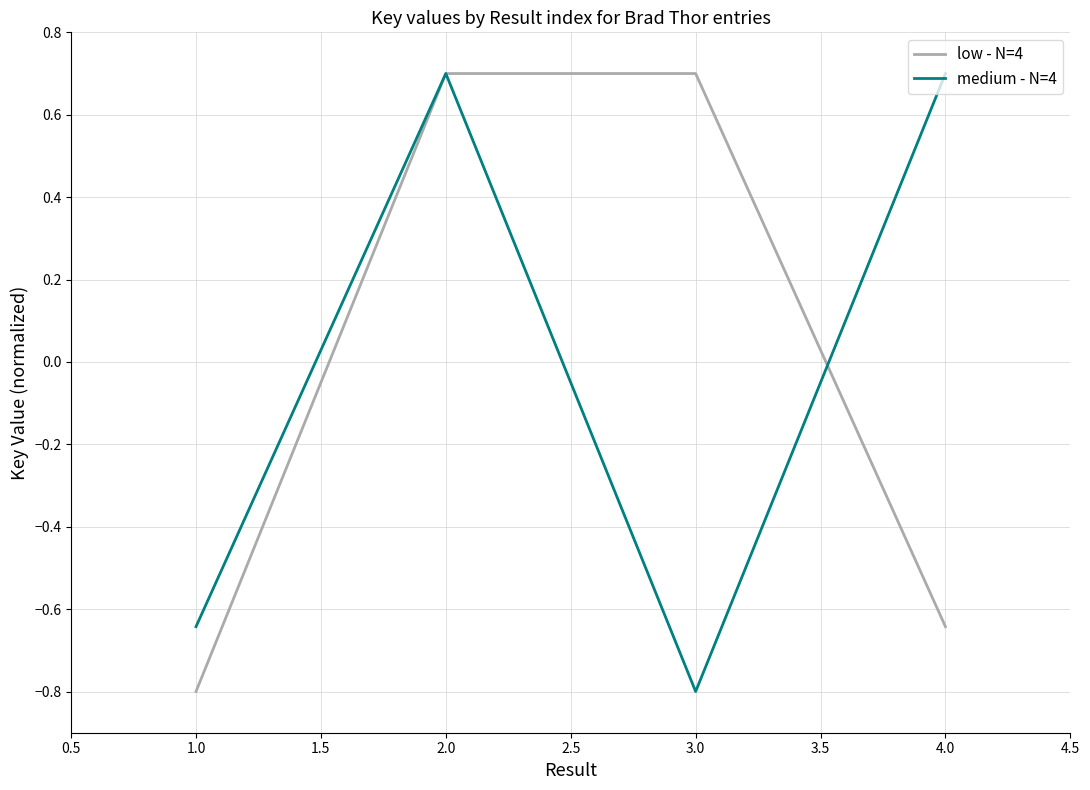

Which series changed the most between 1.0 and 3.0?

low - N=4